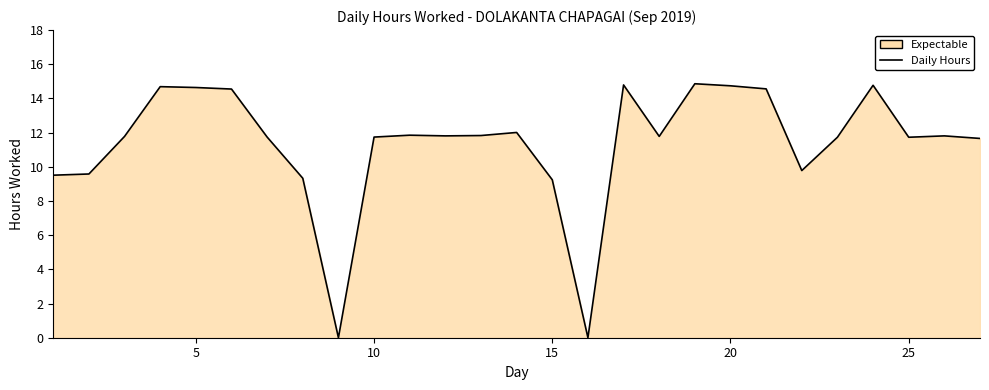

What is the change in value from 5 to 25?

-2.9